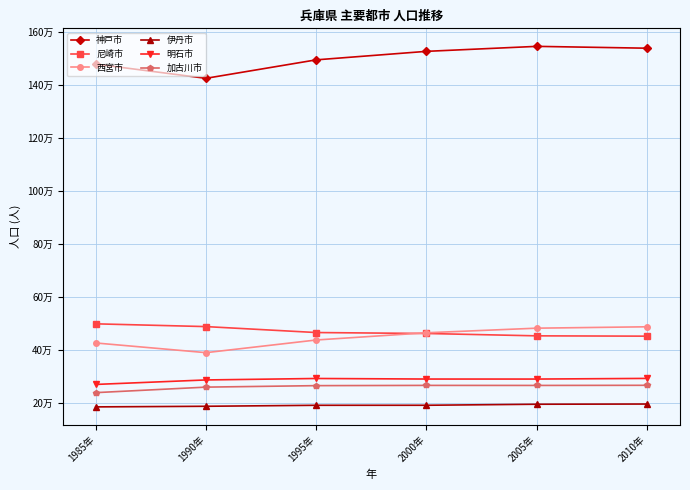

List the series in order of their peak value, highest first.

神戸市, 尼崎市, 西宮市, 明石市, 加古川市, 伊丹市